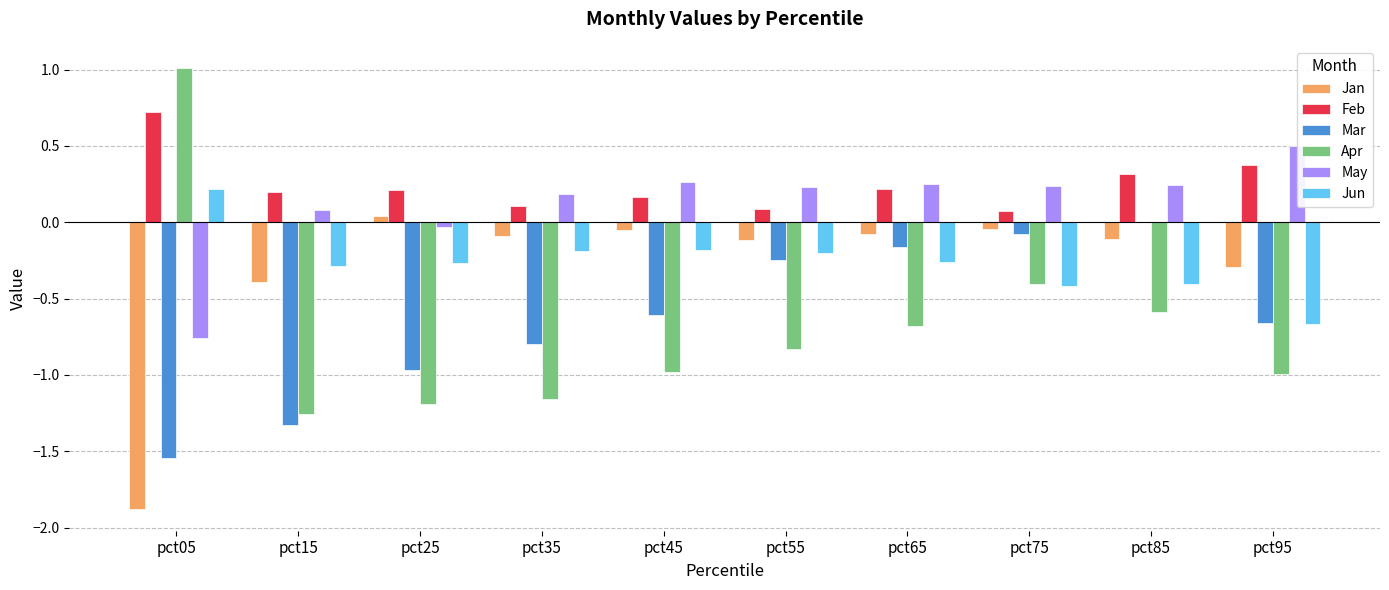

Is it true that Feb equals 0.6 at pct95?

False